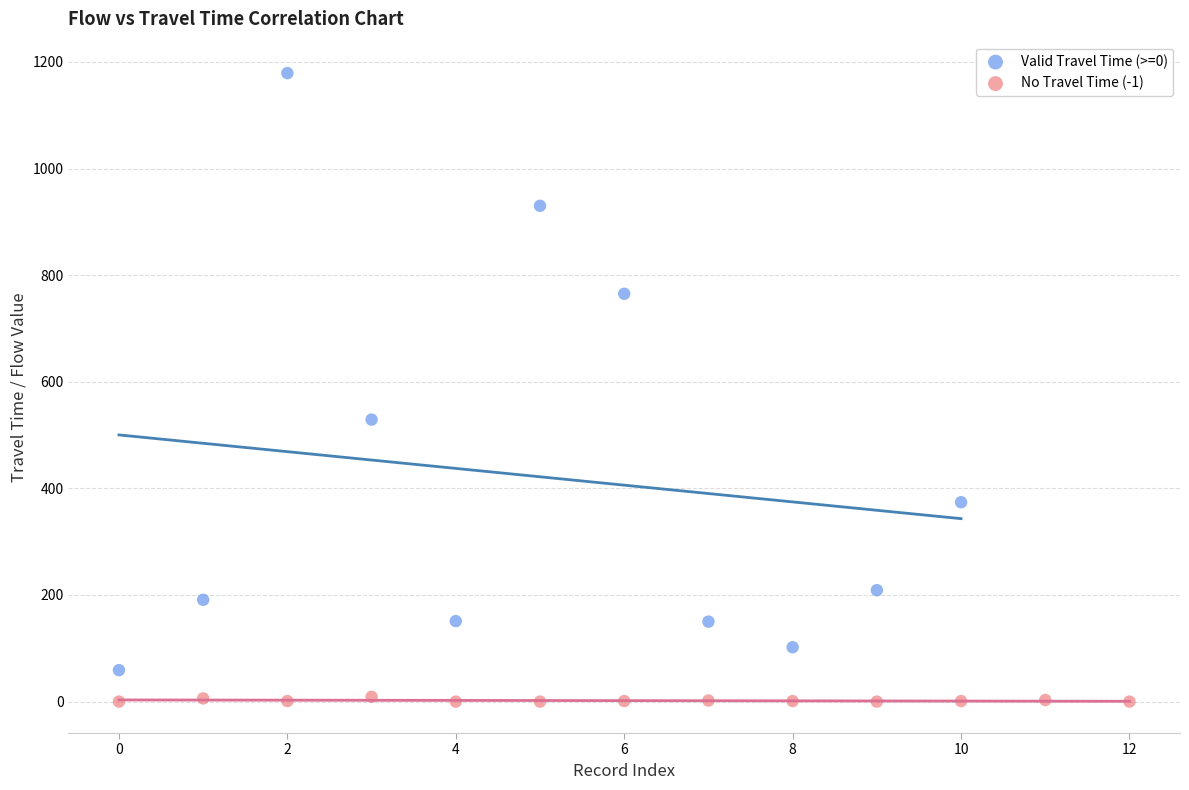

Which series contains the lowest Y value?

No Travel Time (-1)